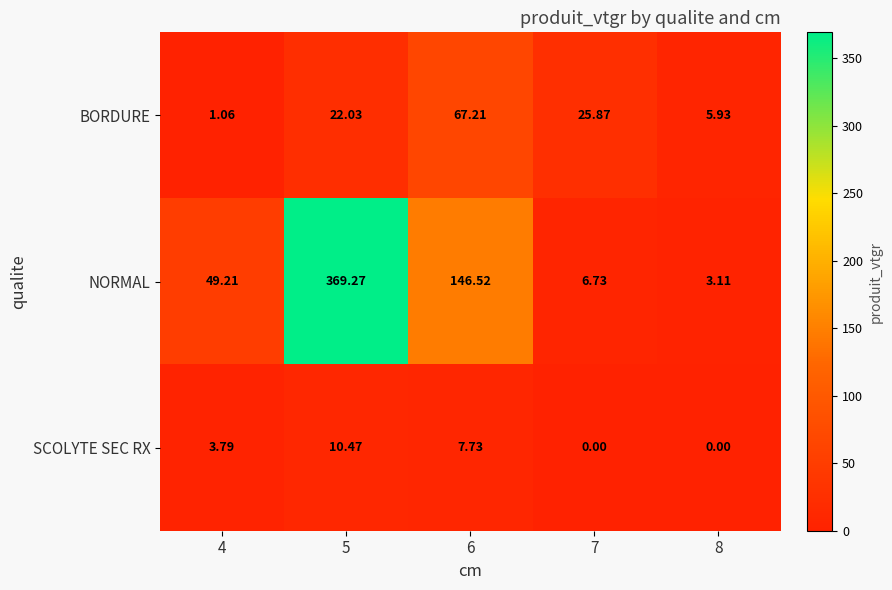

What is the total value across all series at 4?

54.1